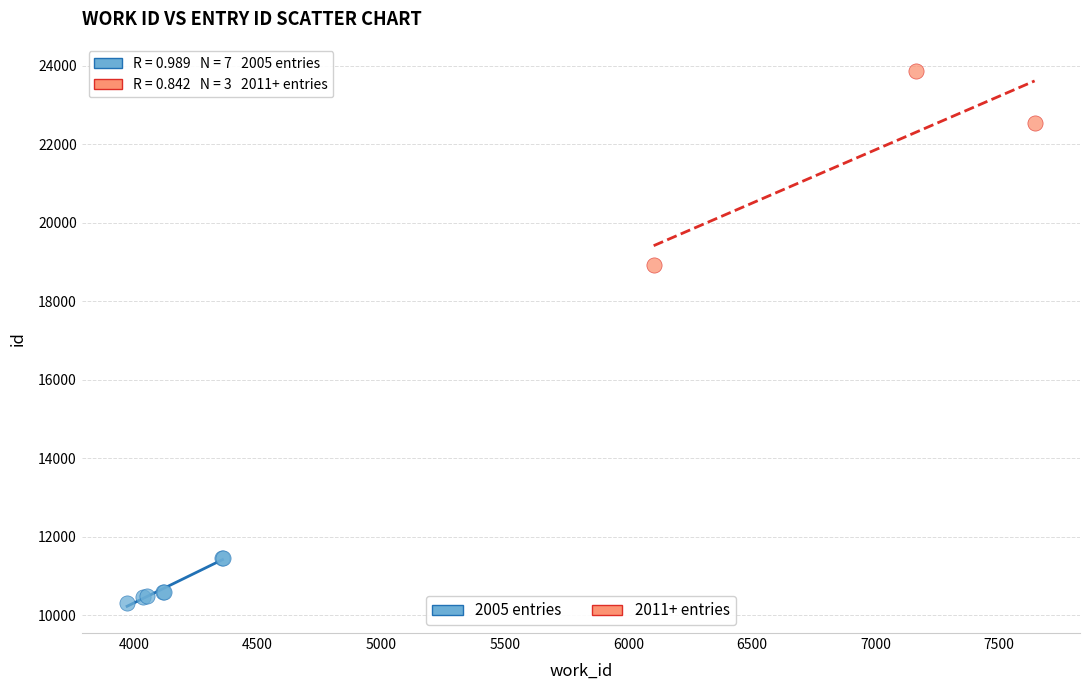

Which series has the largest Y range (max minus min)?

2011+ entries